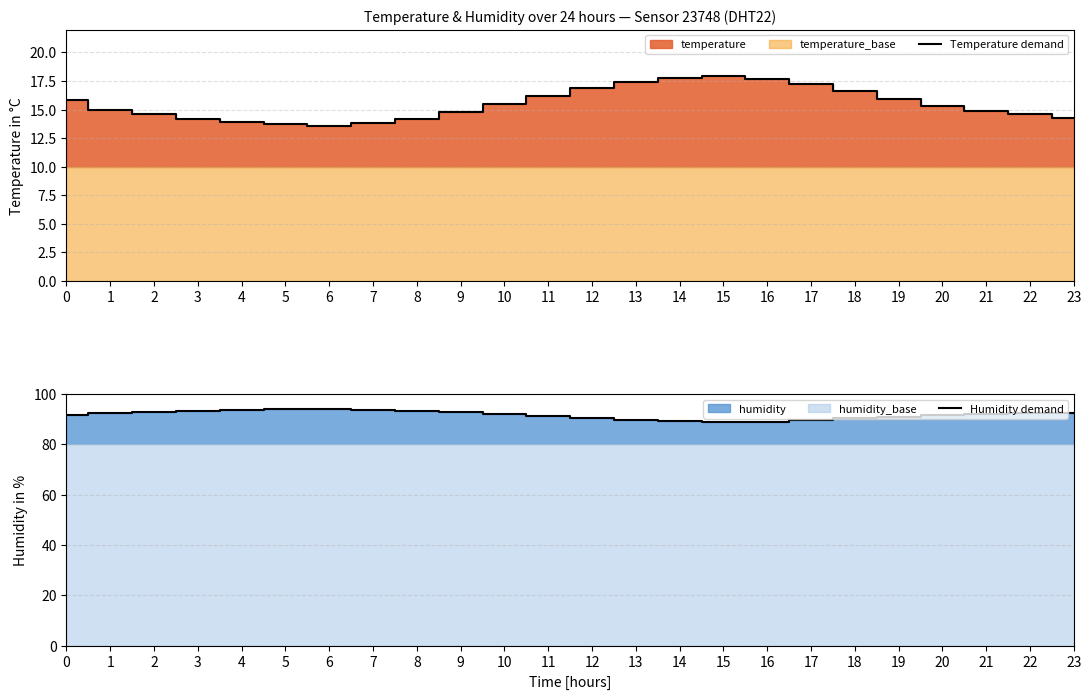

How many values in the Temperature demand series exceed 15?

12